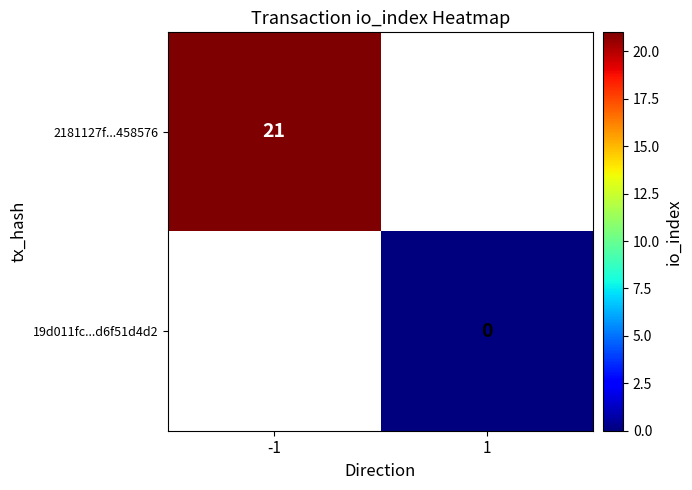

Where is 2181127f...458576 nearest to the value 21?

-1